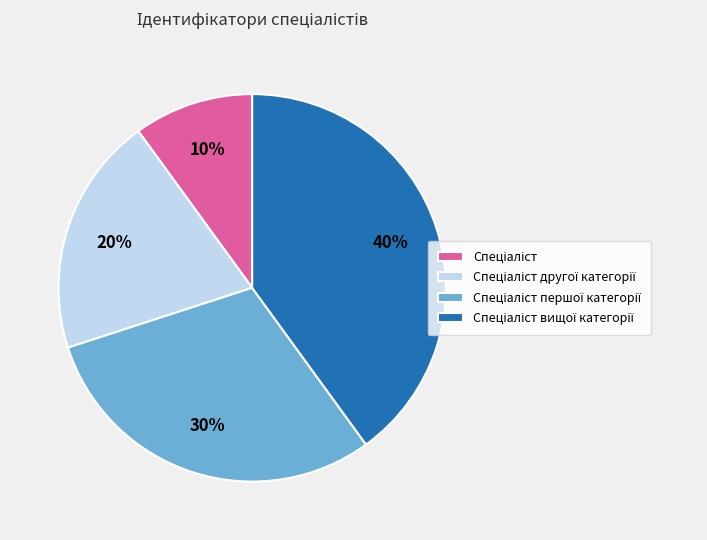

To the nearest percent, what is the average slice percentage?

25%